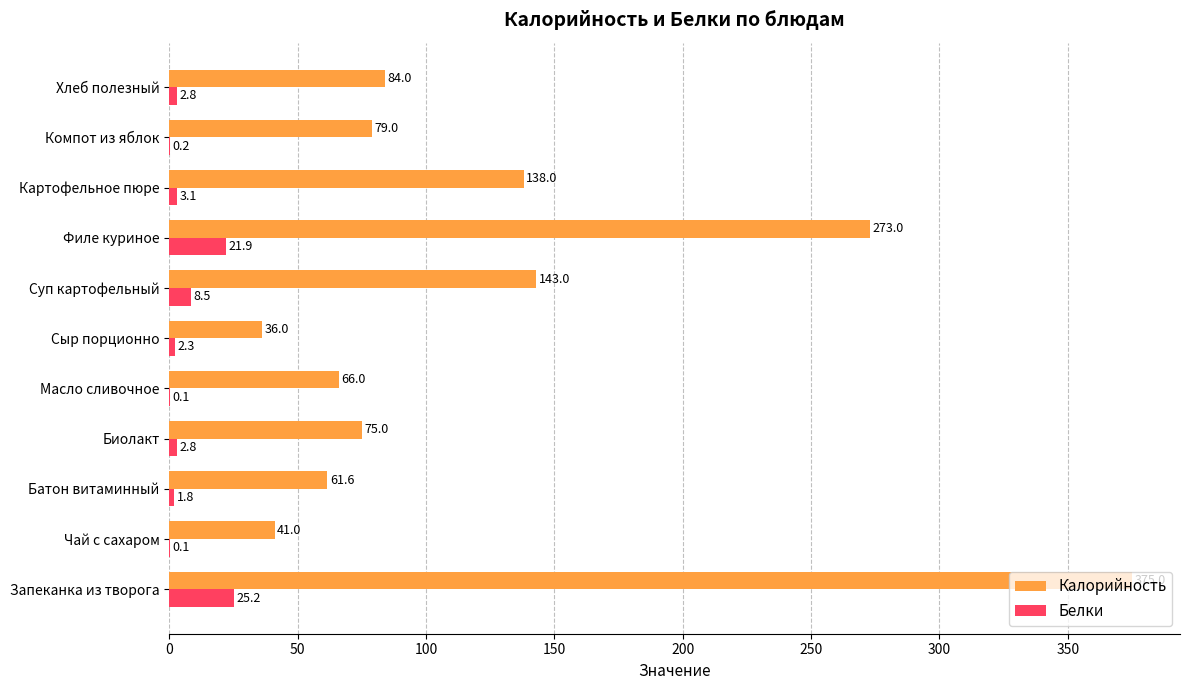

Is it true that Калорийность equals 36.0 at Сыр порционно?

True